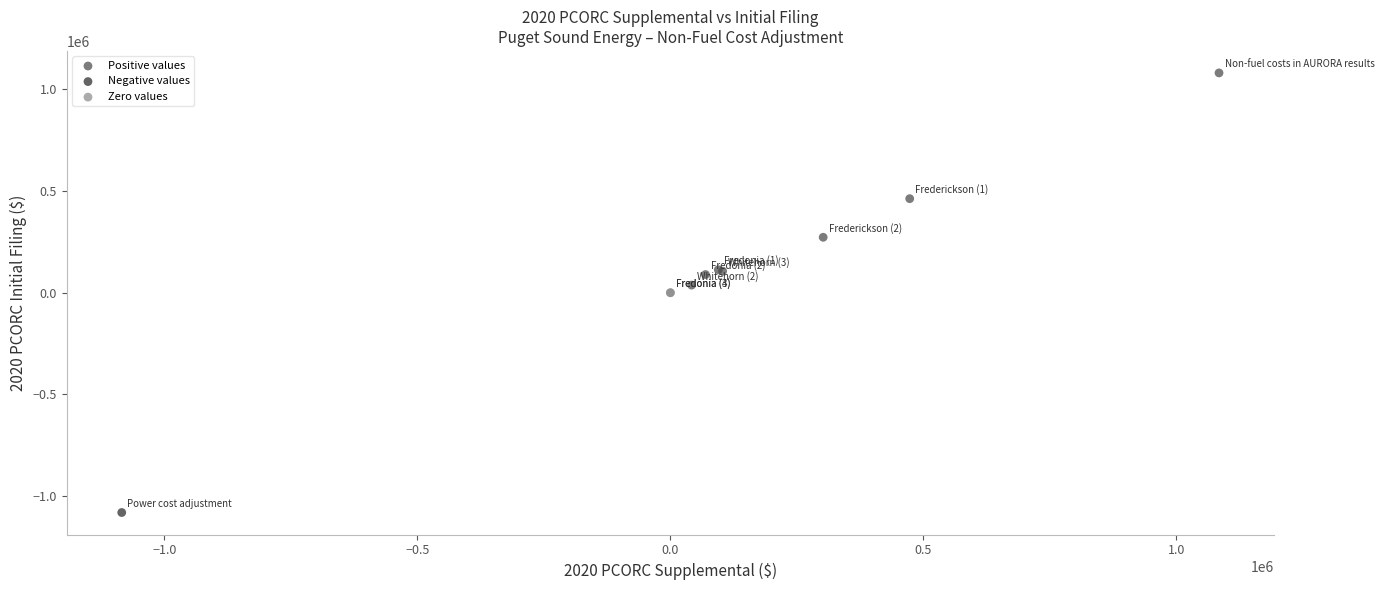

What are all the series names shown in the legend?

Positive values, Negative values, Zero values